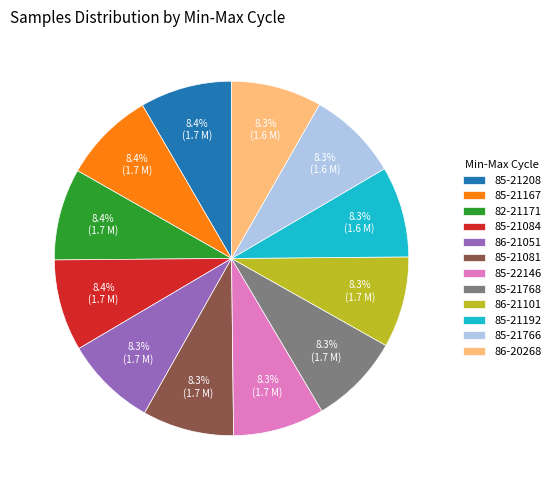

Approximately how many times larger is the value at 85-21208 compared to 86-21101?

1.0